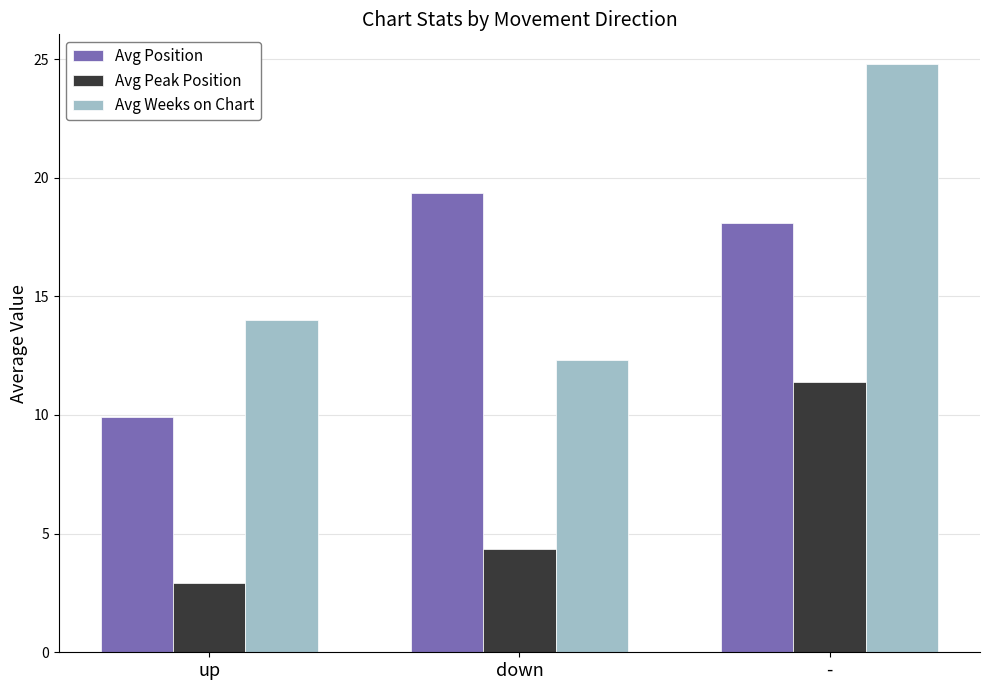

Rank the series by their maximum value, from lowest to highest.

Avg Peak Position, Avg Position, Avg Weeks on Chart